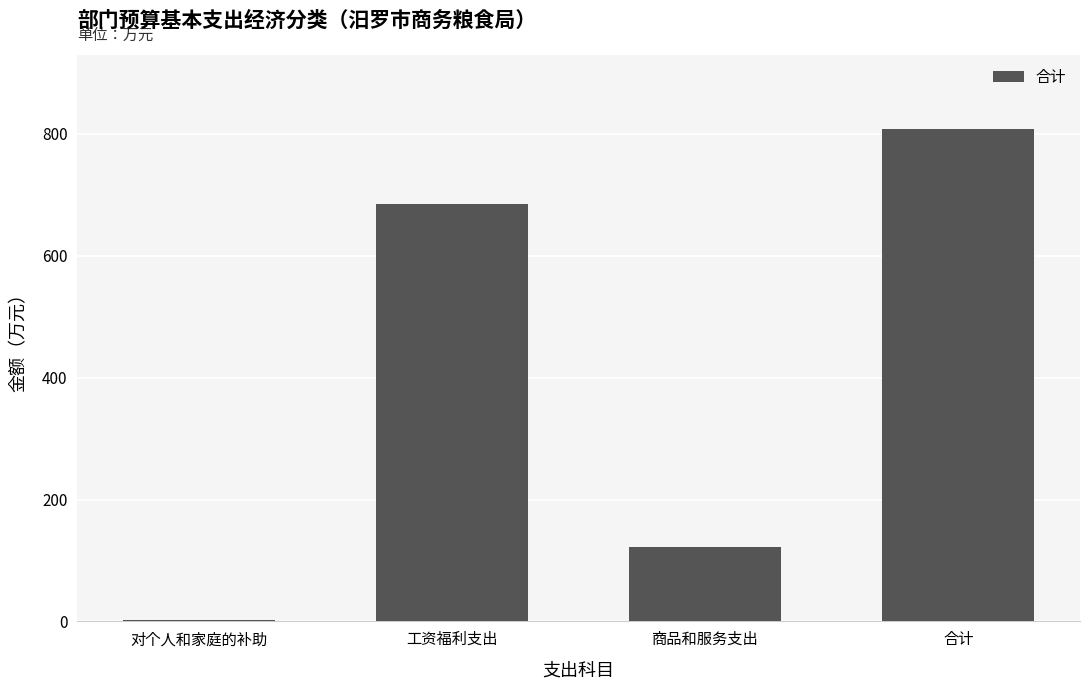

Count the number of data series in this chart.

1